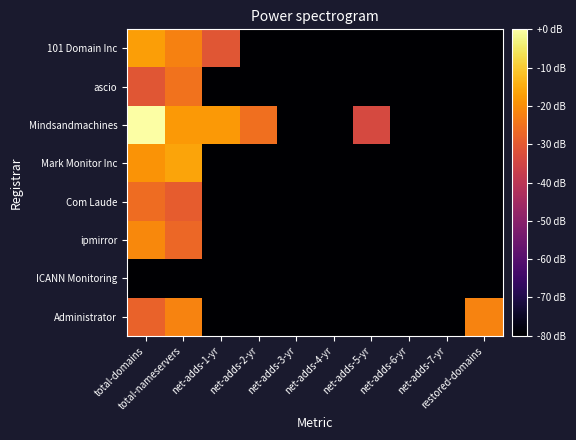

Which series has the largest total across all categories?

Mindsandmachines